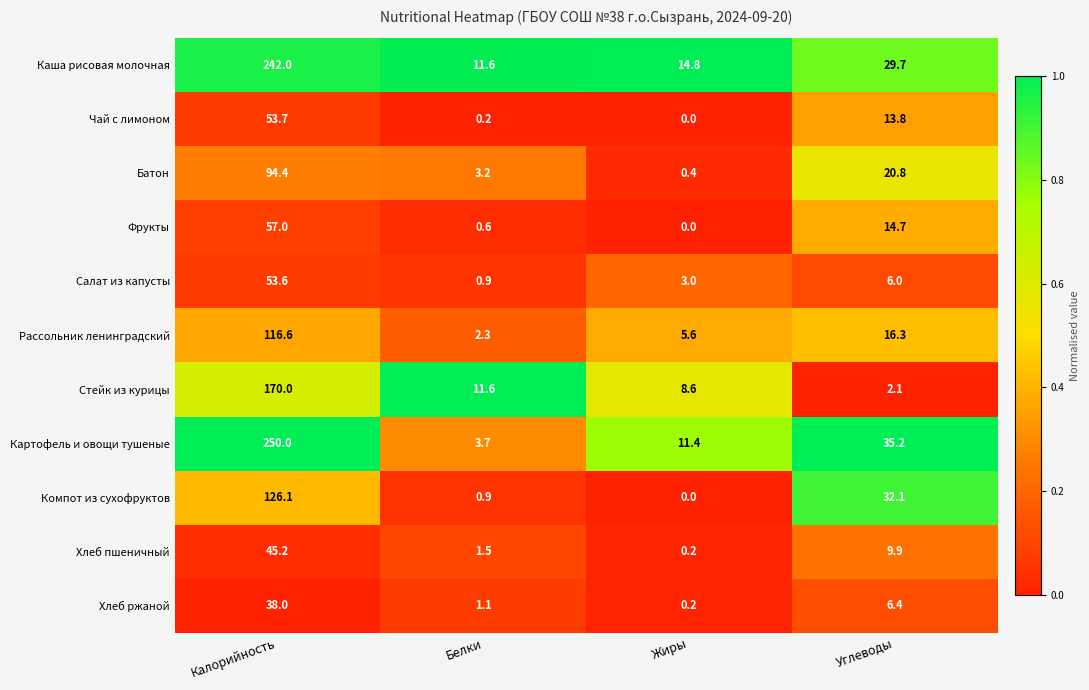

At which category is the sum across all series the highest?

Калорийность